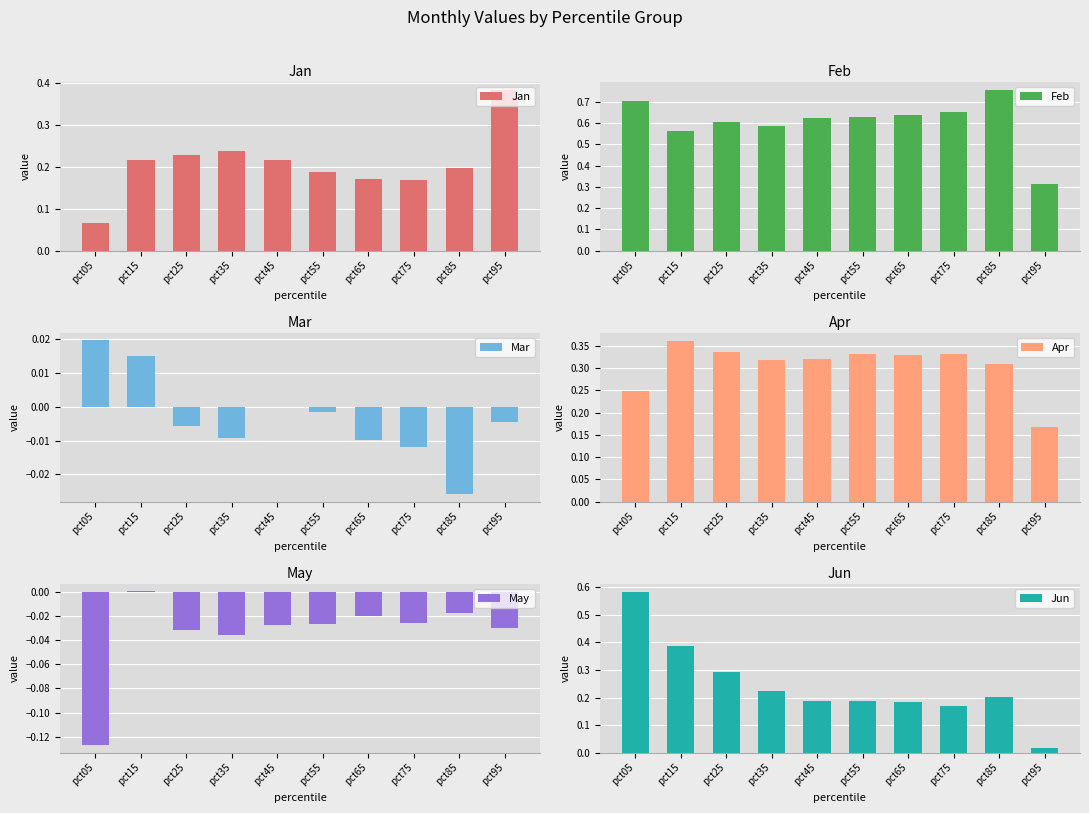

Which has a higher value, pct55 or pct65?

pct55